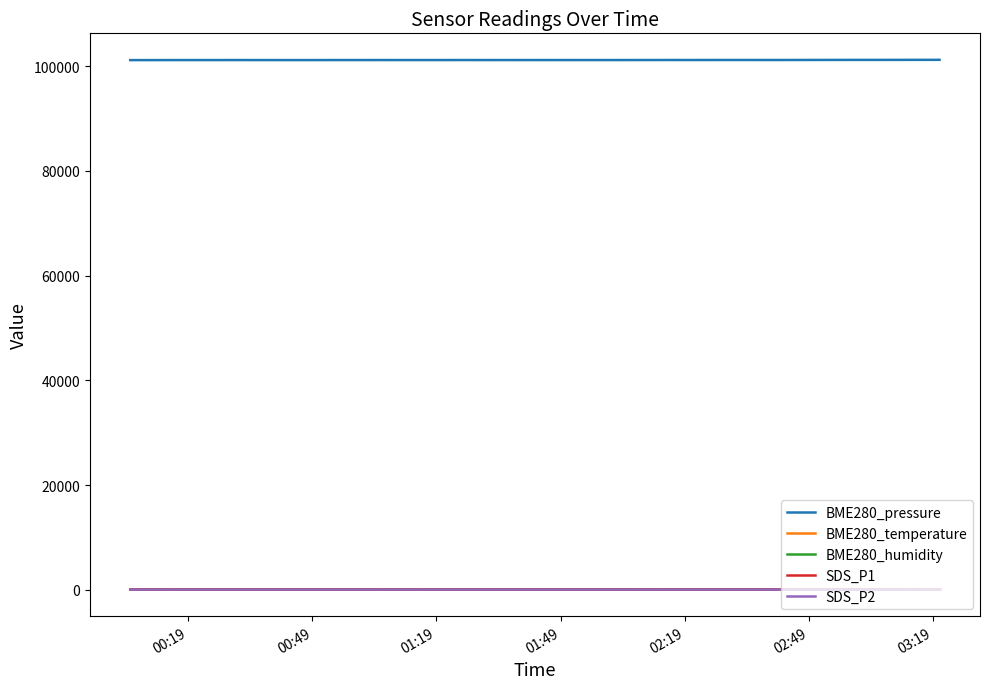

Which series has the largest total across all categories?

BME280_pressure